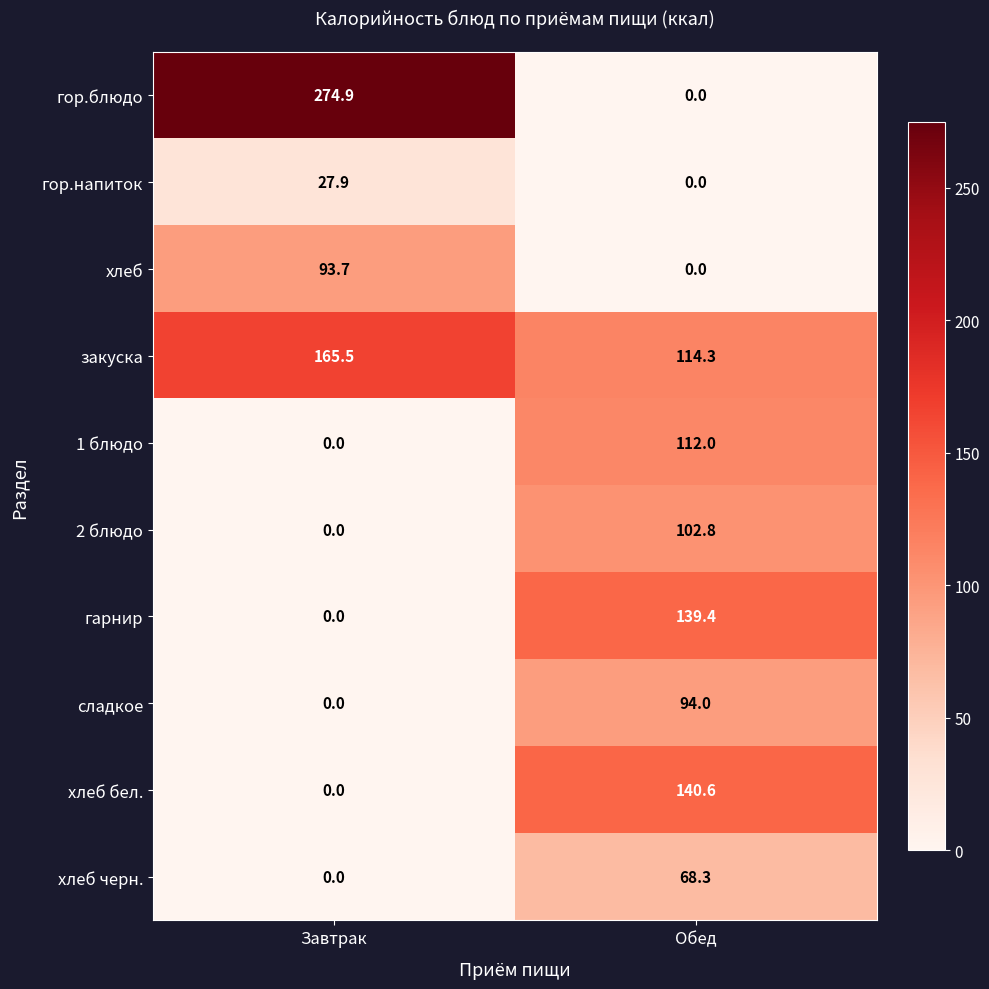

At how many categories does at least one series exceed 174?

1